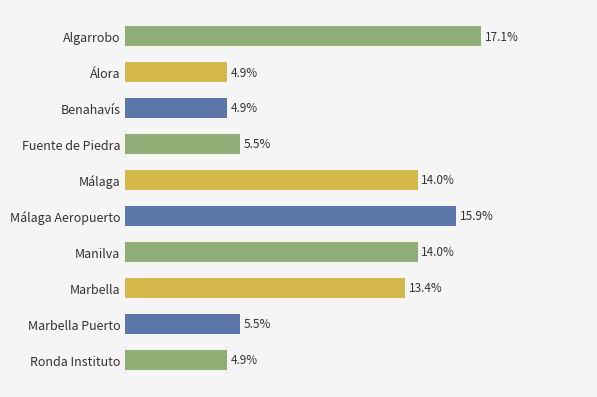

Does the chart contain any negative values?

No